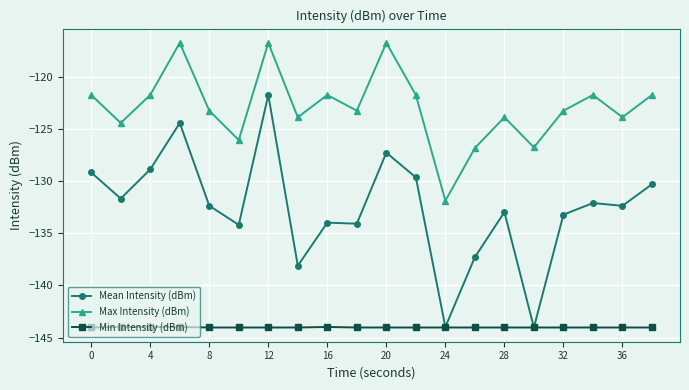

Which series has the widest spread of values?

Mean Intensity (dBm)